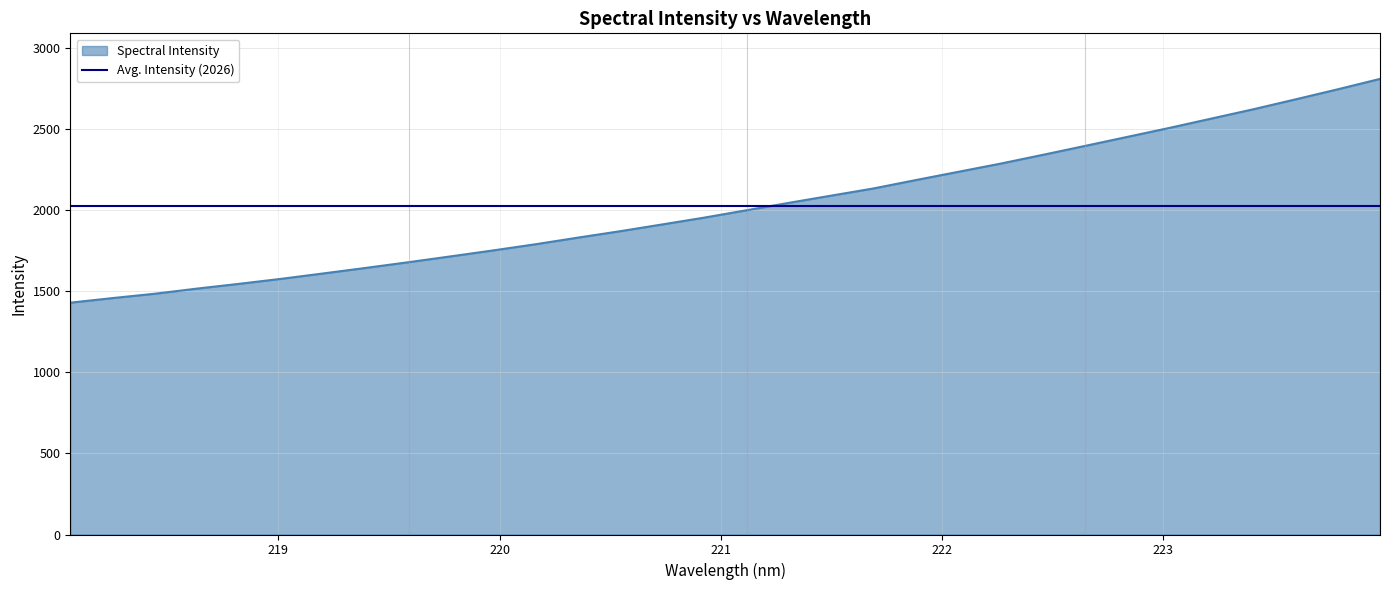

What is the sum of all values?

64835.3